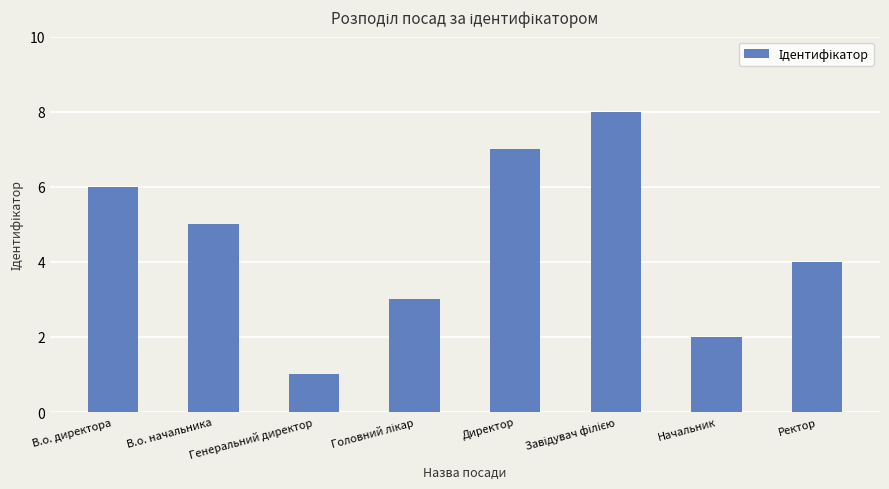

Read the value at Ректор.

4